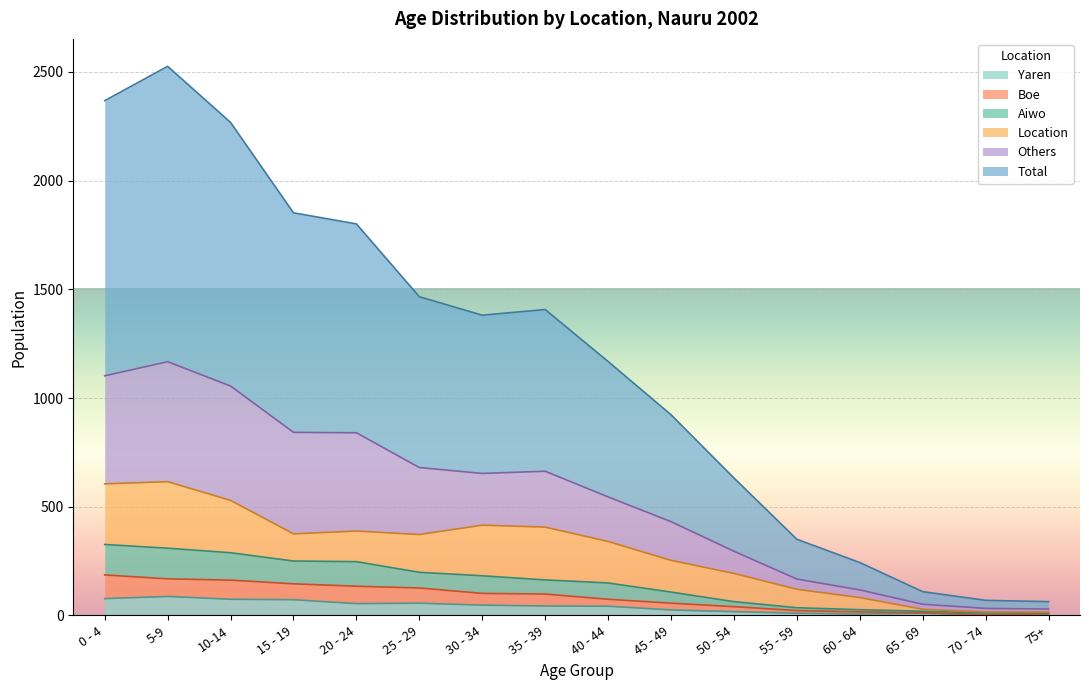

At which label does Yaren first exceed 43?

0 - 4